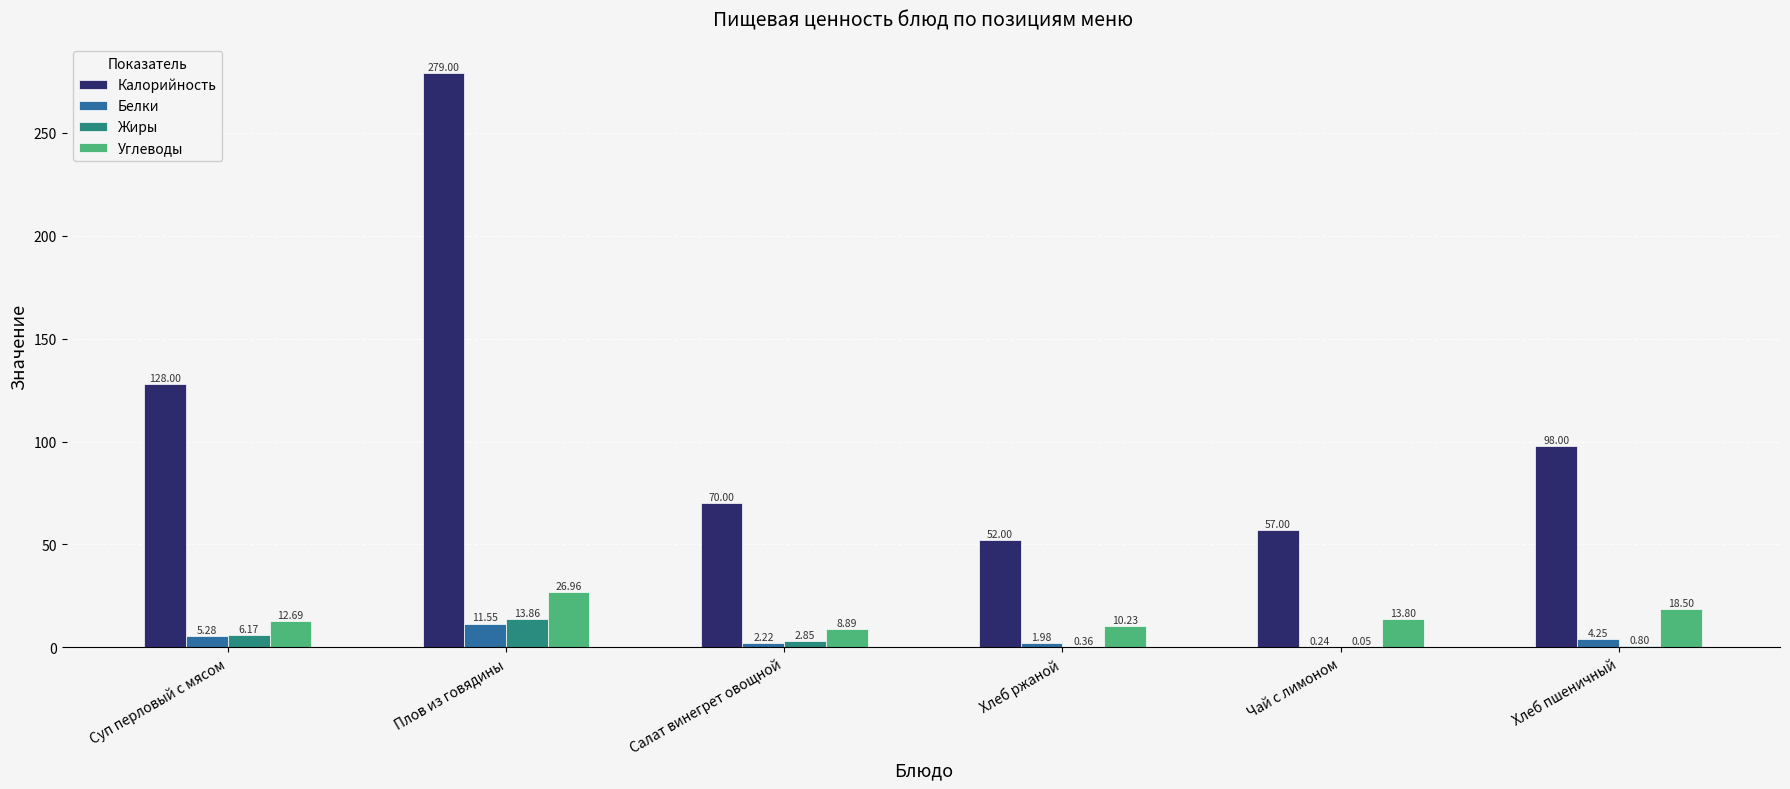

What is the highest value of the Углеводы series?

27.0